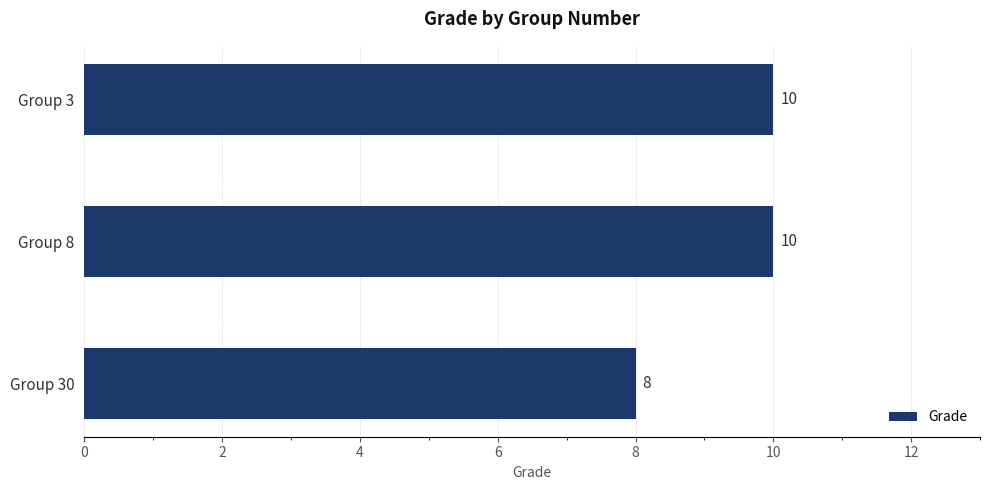

Which has a higher value, Group 30 or Group 3?

Group 3